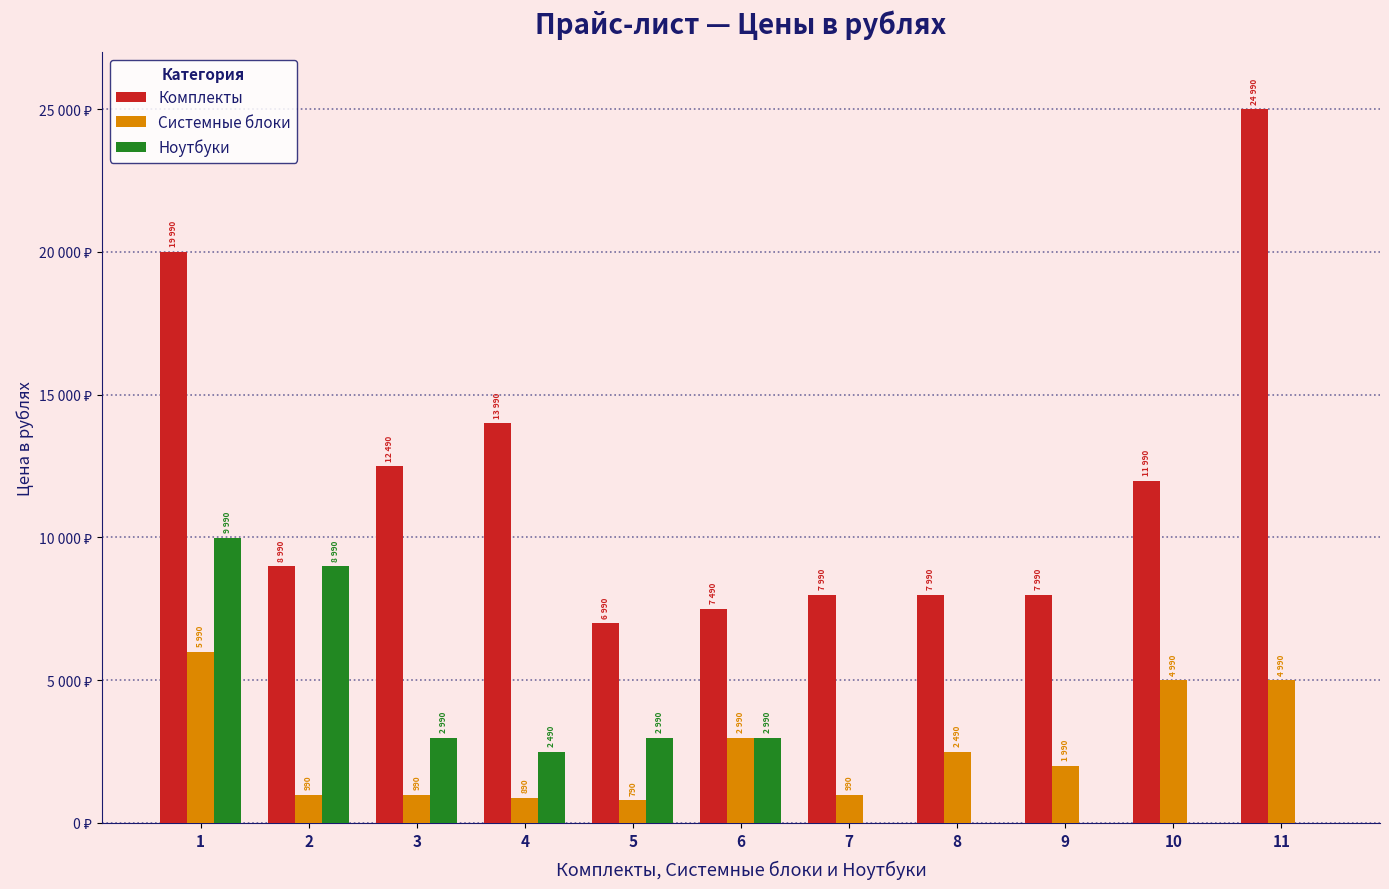

At which category is the sum across all series the highest?

1